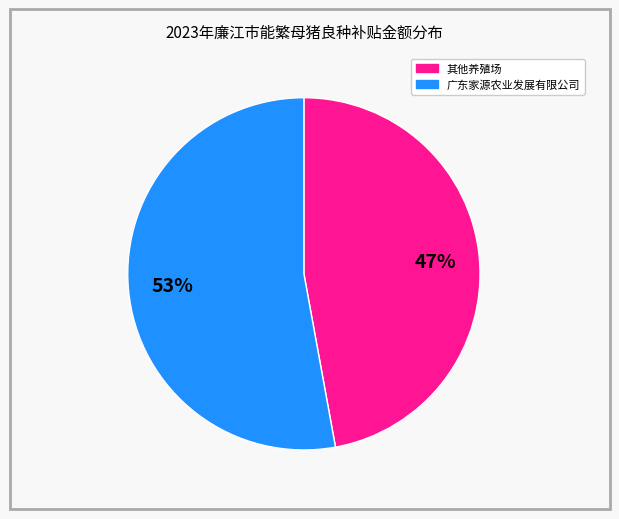

To the nearest percent, what is the difference between the largest and smallest slice percentages?

6%